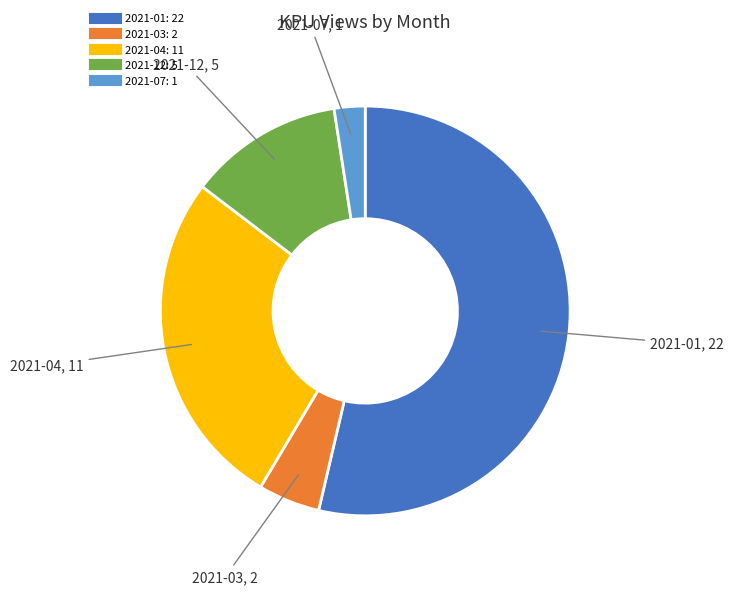

Is the sum of 2021-12 and 2021-03 greater than half?

No